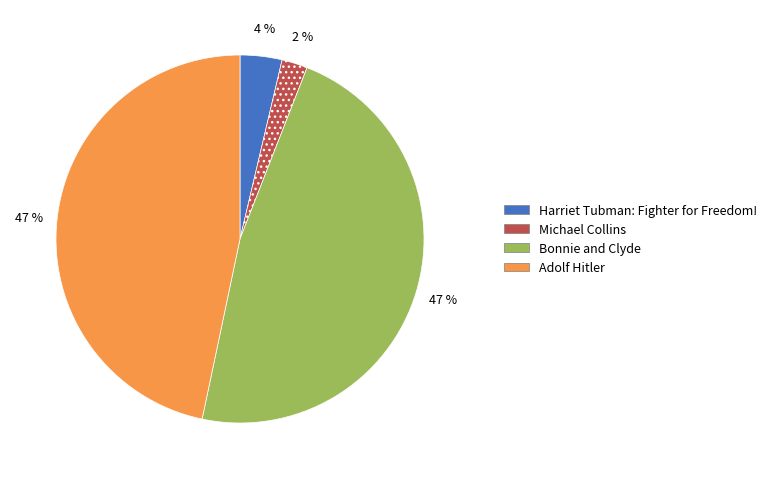

Which slice is the smallest?

Michael Collins